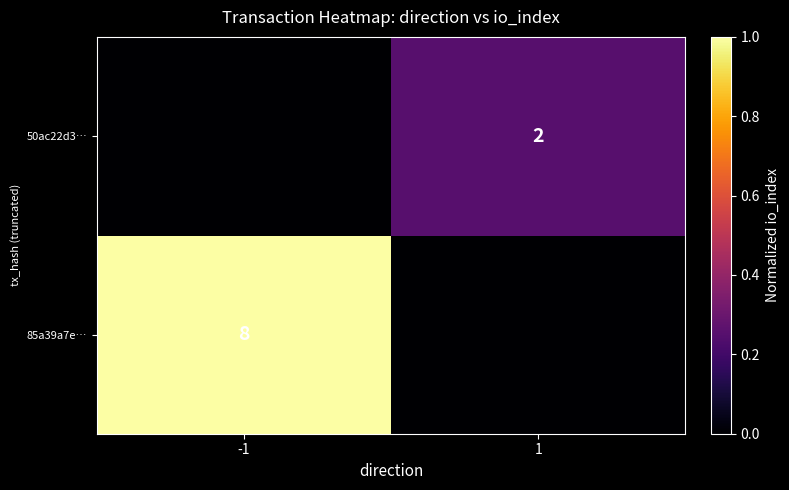

The 85a39a7e… series shows 5 at -1. True or false?

False